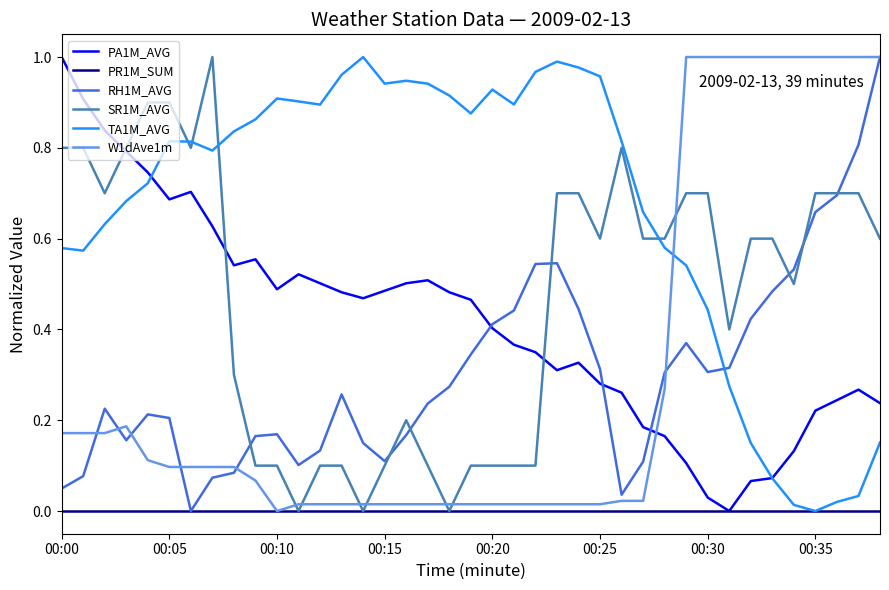

True or false: W1dAve1m and TA1M_AVG intersect in this chart.

True